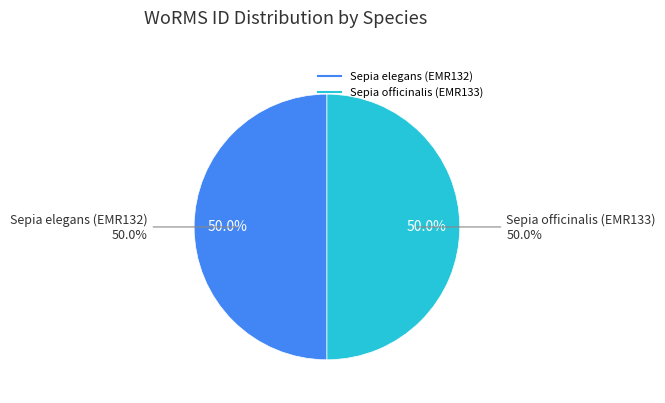

True or false: Sepia officinalis (EMR133) accounts for 50% of the total.

True